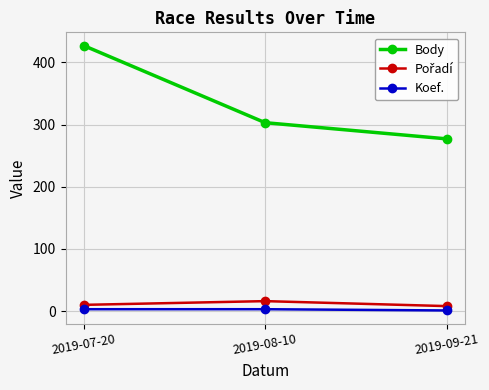

What is the minimum value shown in the chart?

1